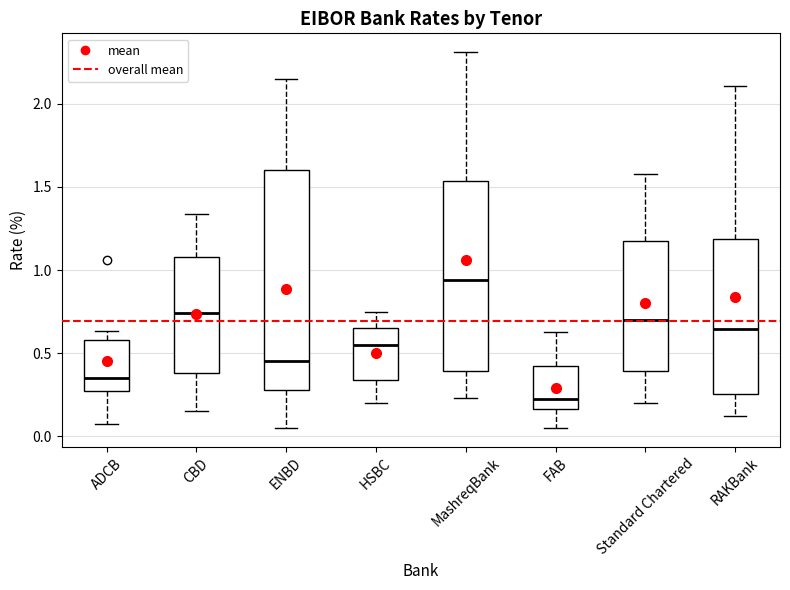

Which box's median line is the highest?

MashreqBank